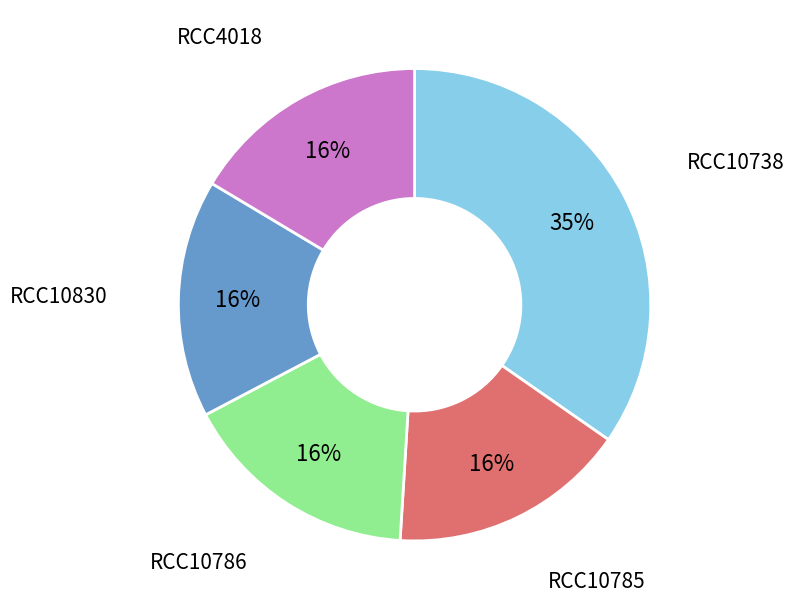

Is there any slice that represents more than half of the pie?

No